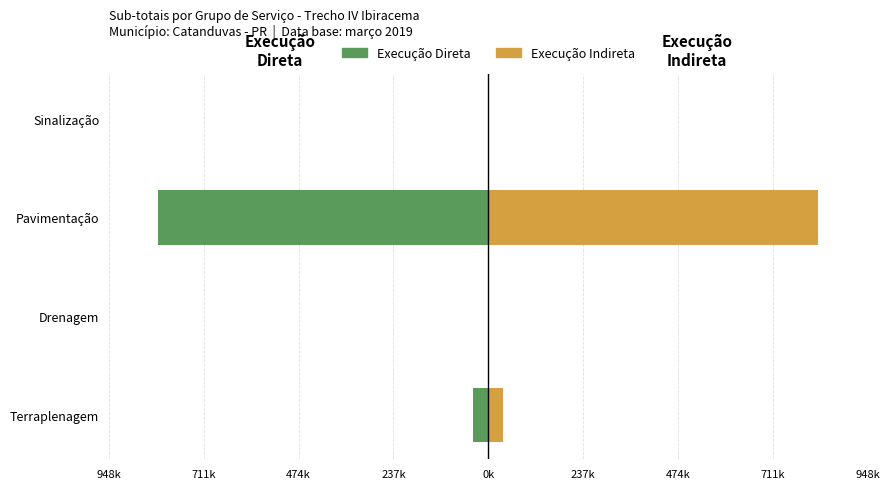

What is the average value of the Execução Indireta series?

215642.1